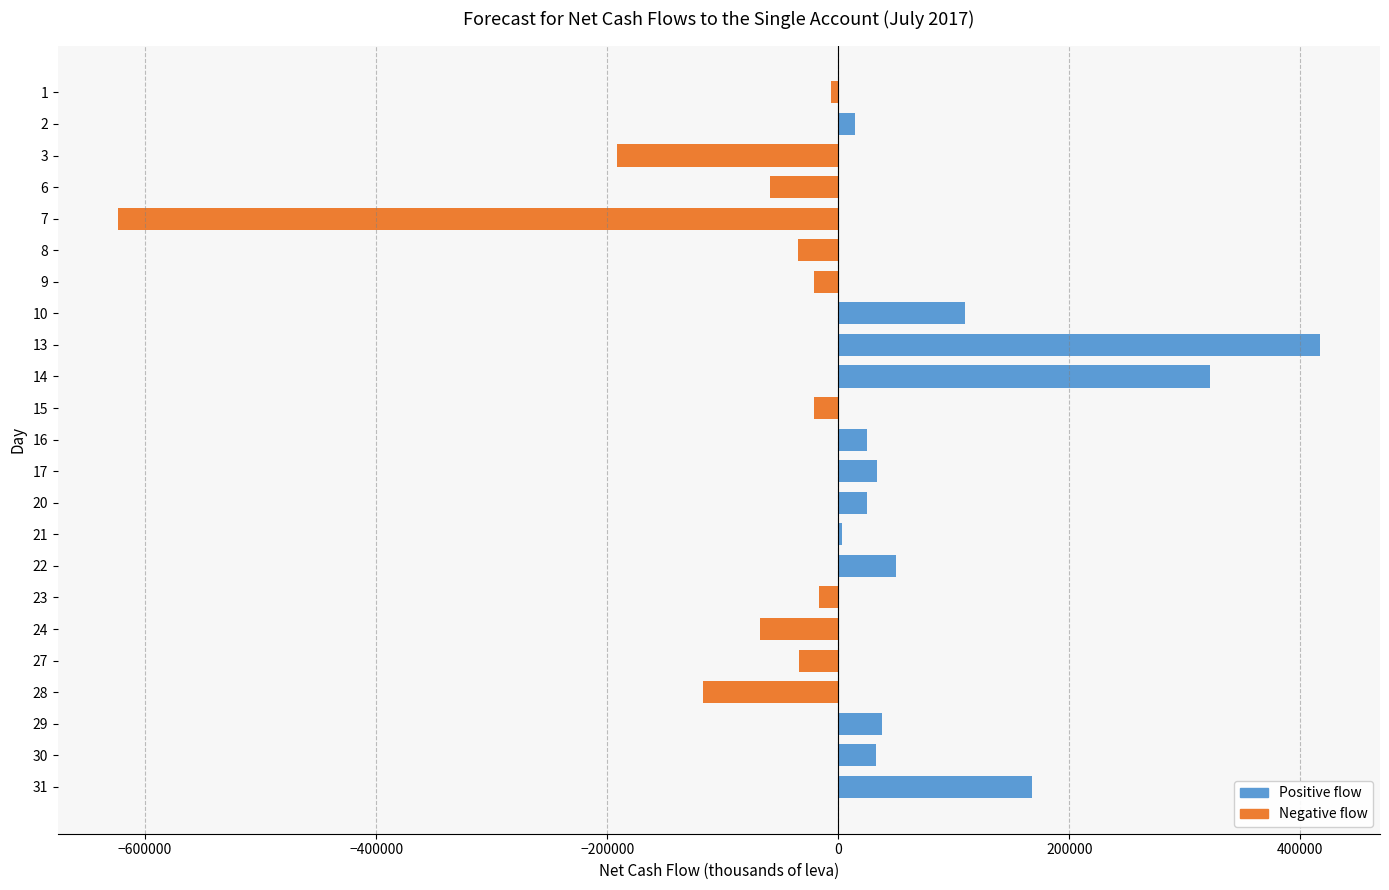

The value at 7 is -623565.3. True or false?

True